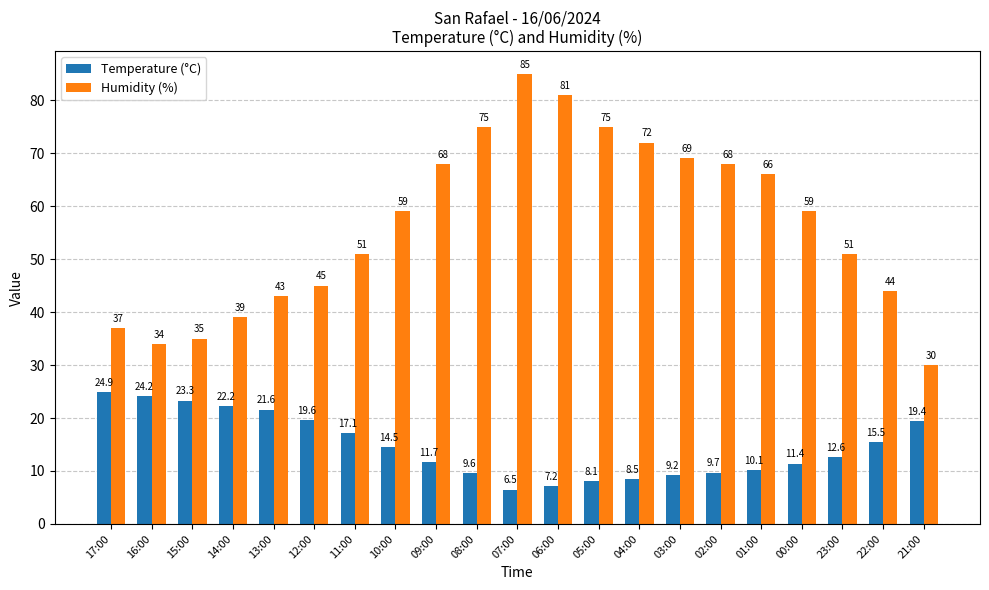

Is it true that Humidity (%) equals 45.0 at 12:00?

True